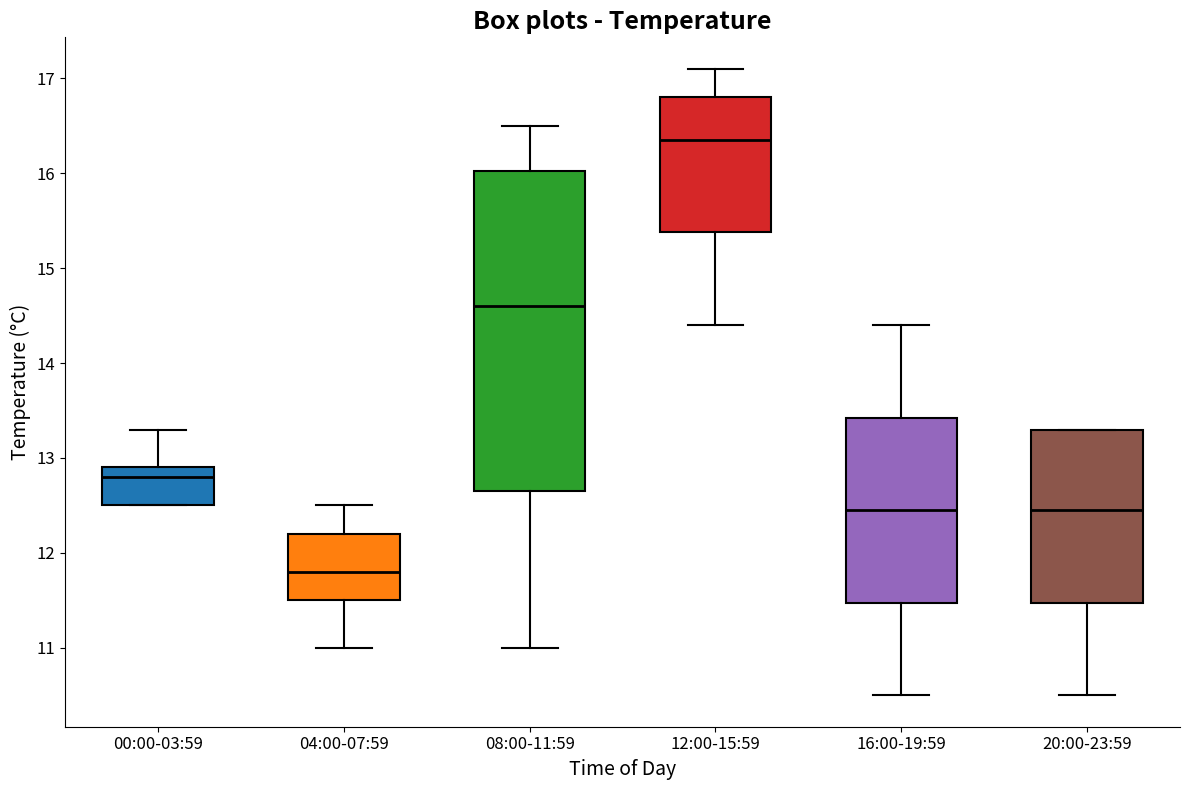

Reading left to right, read every box against the y-axis: the position of its median line, the range the box covers, and the ends of its whiskers. The values are not printed on the chart, so give them approximately, as read against the axis.

00:00-03:59: median 12.8, box 12.5 to 12.9, whiskers 12.5 to 13.3
04:00-07:59: median 11.8, box 11.5 to 12.2, whiskers 11.0 to 12.5
08:00-11:59: median 14.6, box 12.7 to 16.0, whiskers 11.0 to 16.5
12:00-15:59: median 16.4, box 15.4 to 16.8, whiskers 14.4 to 17.1
16:00-19:59: median 12.5, box 11.5 to 13.4, whiskers 10.5 to 14.4
20:00-23:59: median 12.5, box 11.5 to 13.3, whiskers 10.5 to 13.3